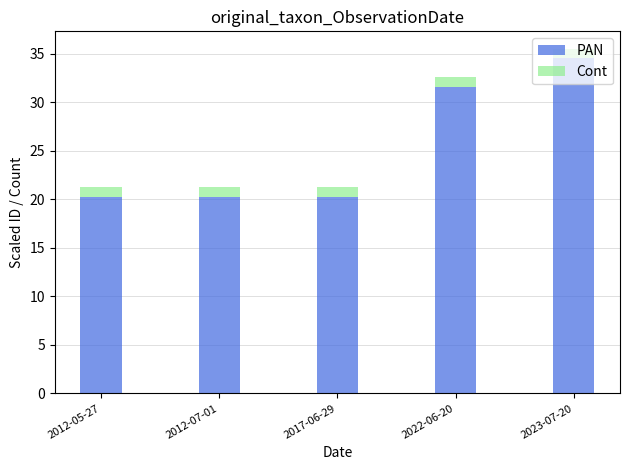

What is the total value across all series at 2023-07-20?

35.5